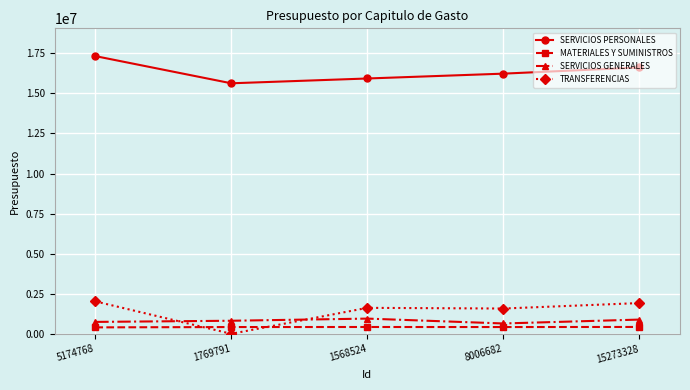

What is the average value of the MATERIALES Y SUMINISTROS series?

419537.9